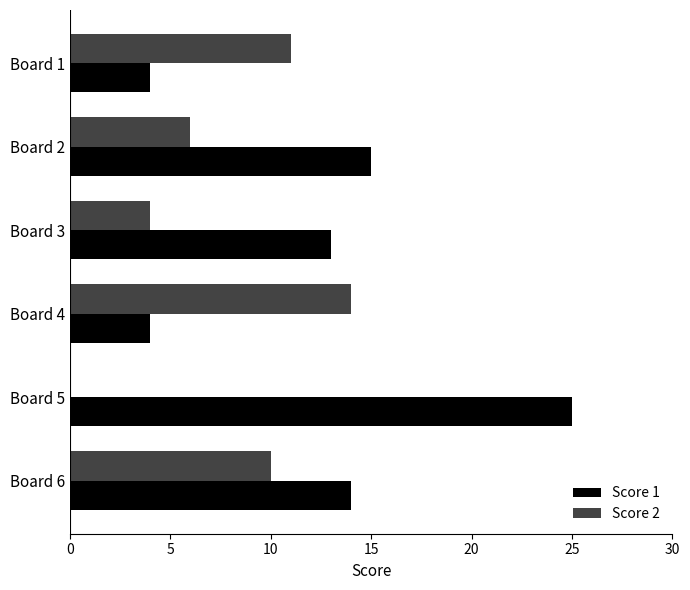

Is it true that Score 2 equals -8 at Board 5?

False